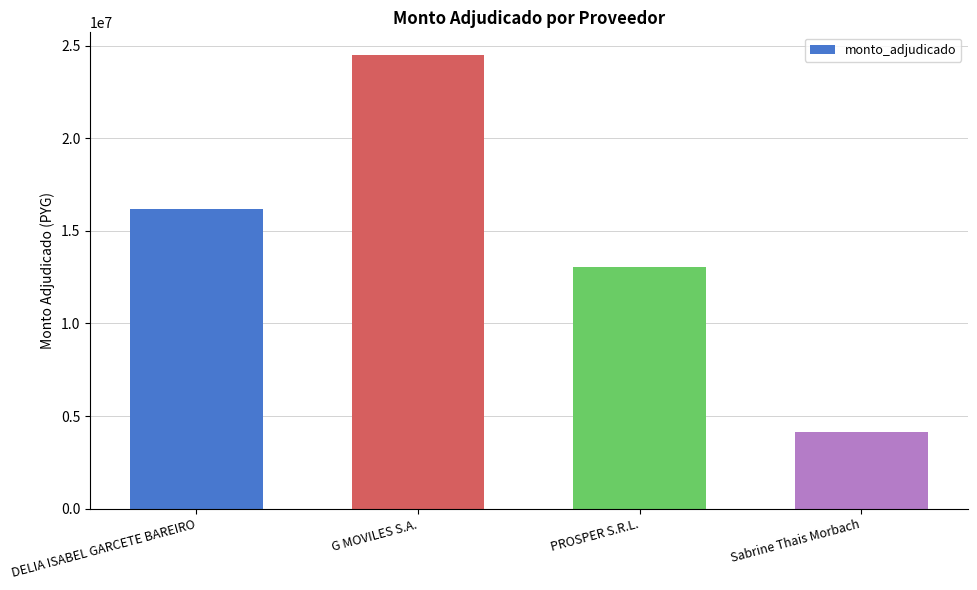

List the labels in order of value, largest first.

G MOVILES S.A., DELIA ISABEL GARCETE BAREIRO, PROSPER S.R.L., Sabrine Thais Morbach